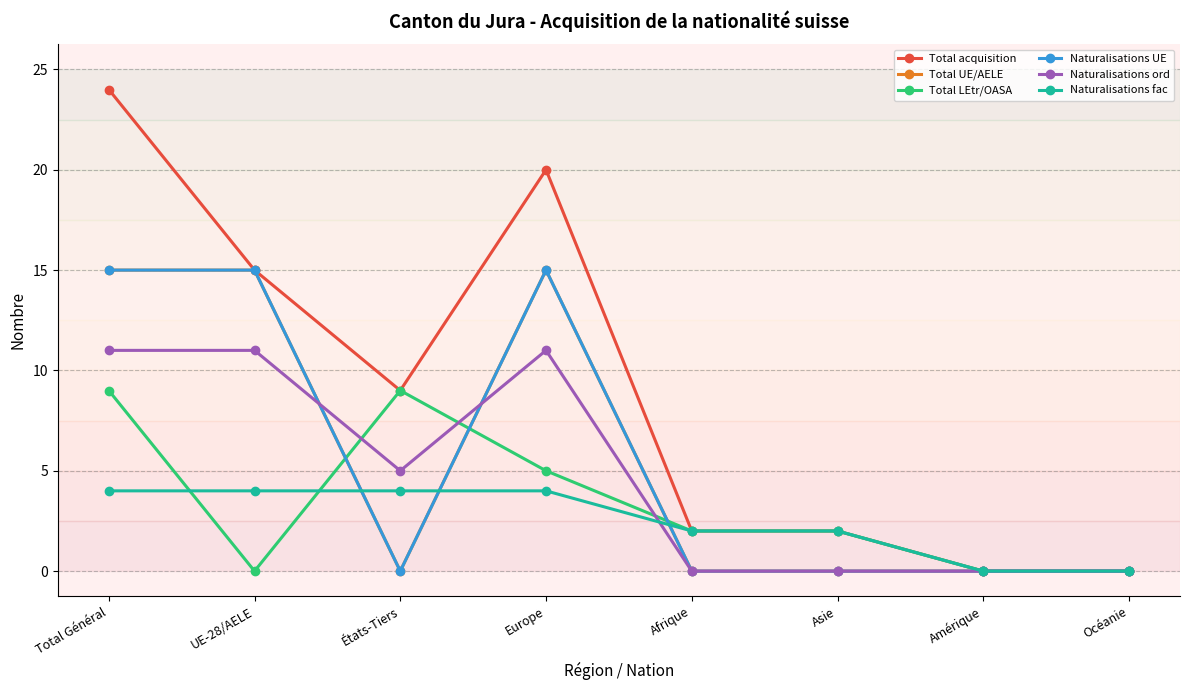

True or false: Naturalisations fac and Naturalisations ord cross at least once.

True